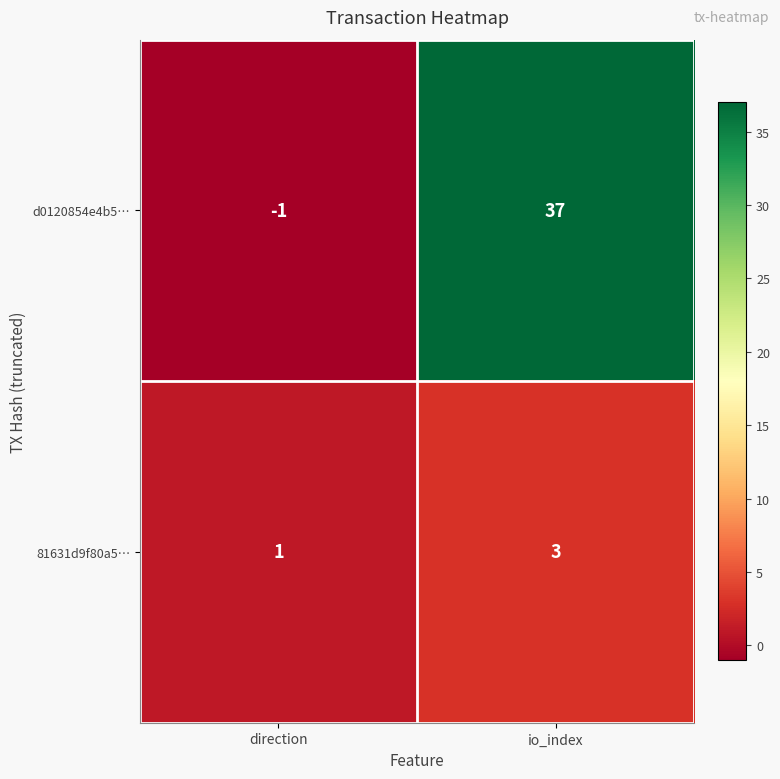

Which series changed the most between direction and io_index?

d0120854e4b5…